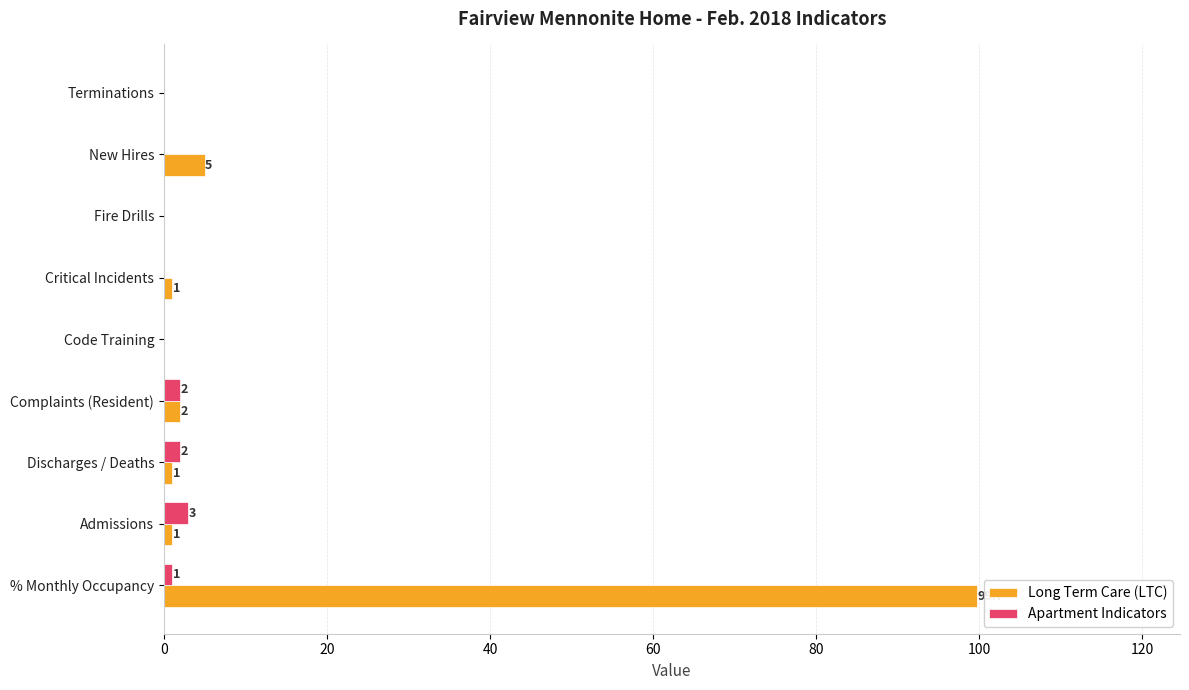

At which category is the sum across all series the highest?

% Monthly Occupancy